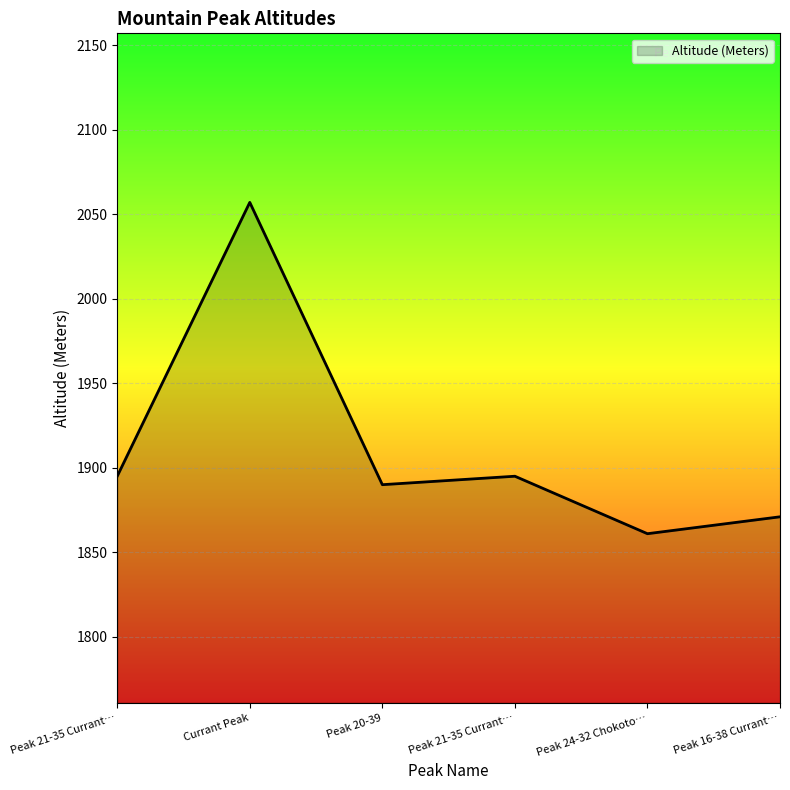

What is the label of the 1st point from the right?

Peak 16-38 Currant…